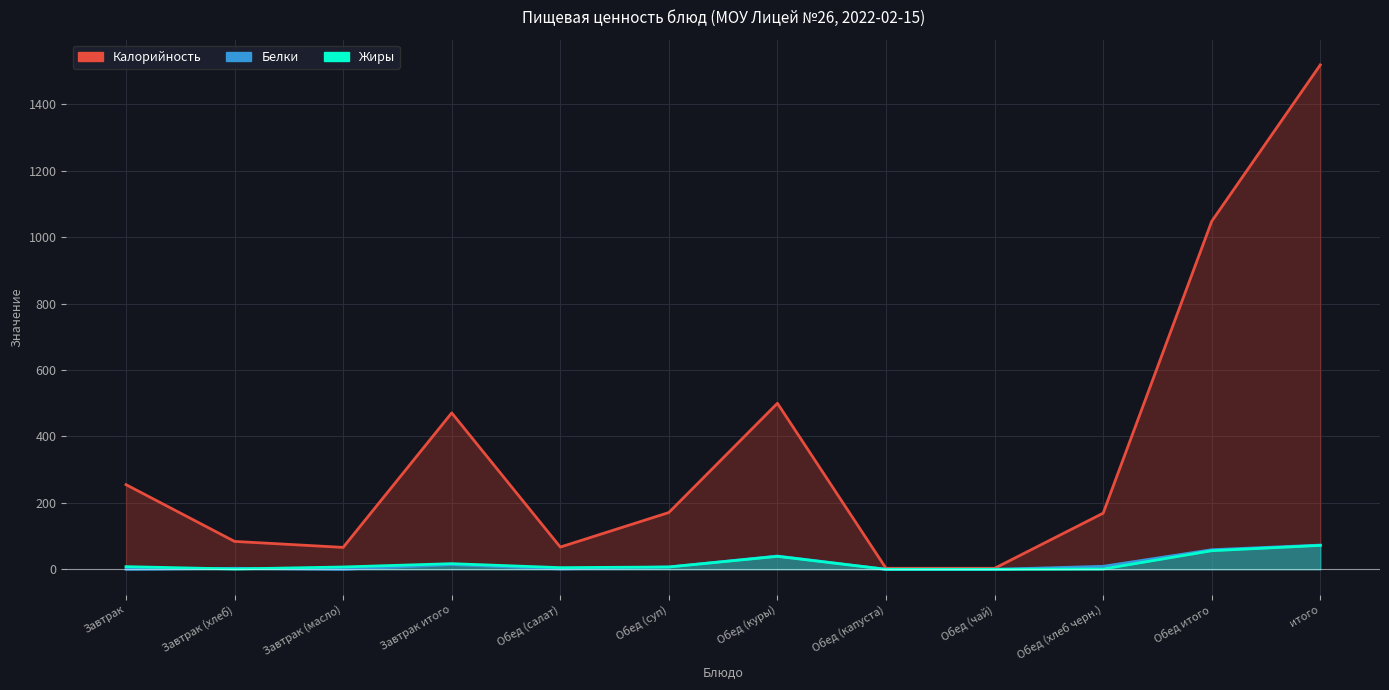

Reading left to right, transcribe all the data shown in this chart.

Калорийность: 255	84	66	471	67	171	500	3	3	169	1048	1519
Белки: 0	3	0	14	1	7	40	0	0	9	59	73
Жиры: 8	1	7	17	5	7	39	0	0	1	56	72